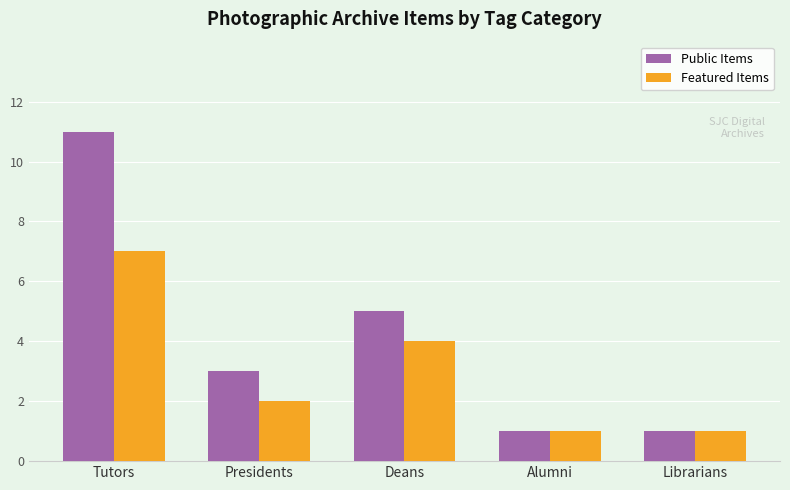

Between Deans and Alumni, which series saw the biggest shift?

Public Items